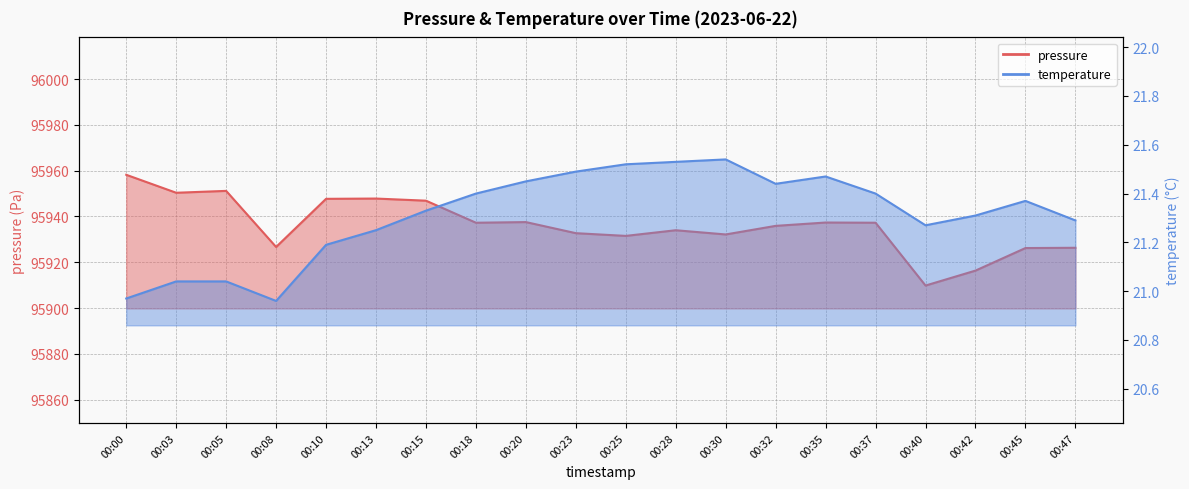

True or false: pressure and temperature cross at least once.

False